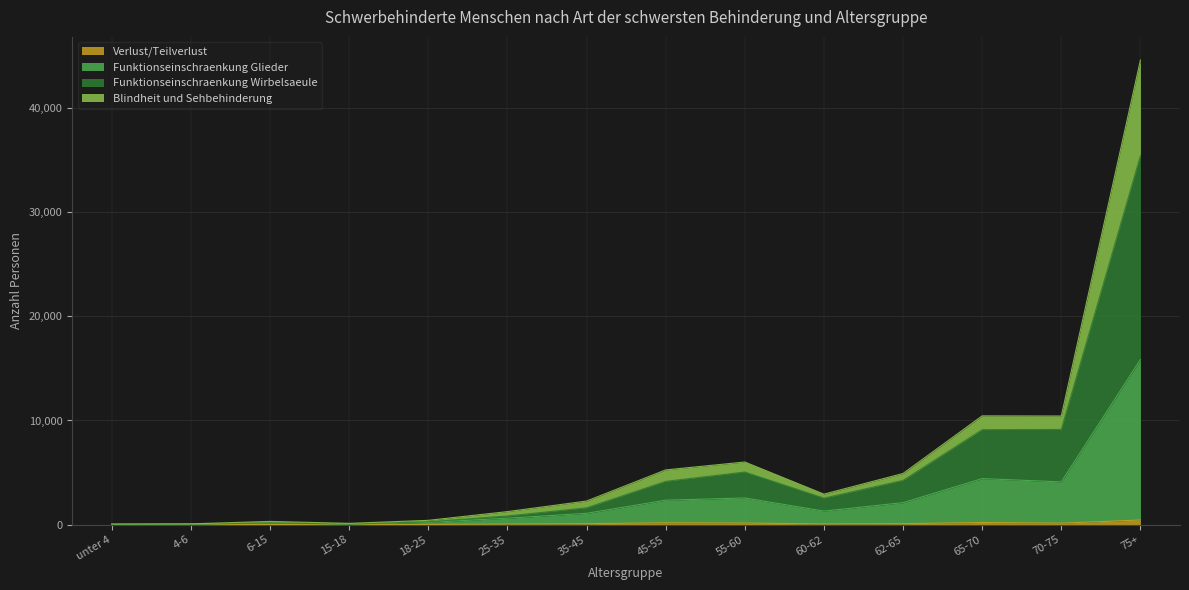

Between 6-15 and 55-60, which is larger?

55-60